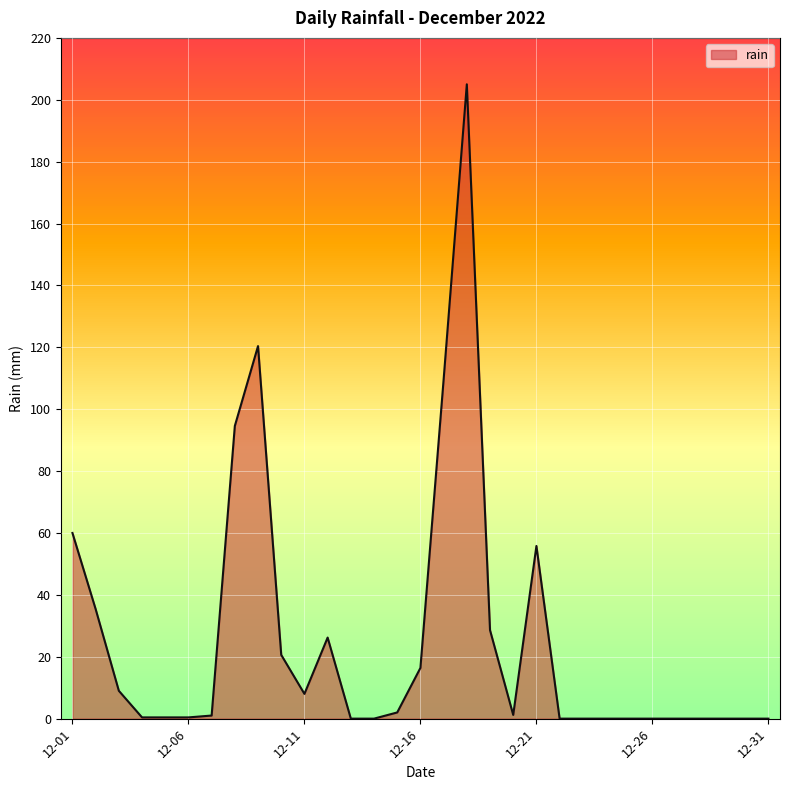

What is the difference between the maximum and minimum values?

205.0